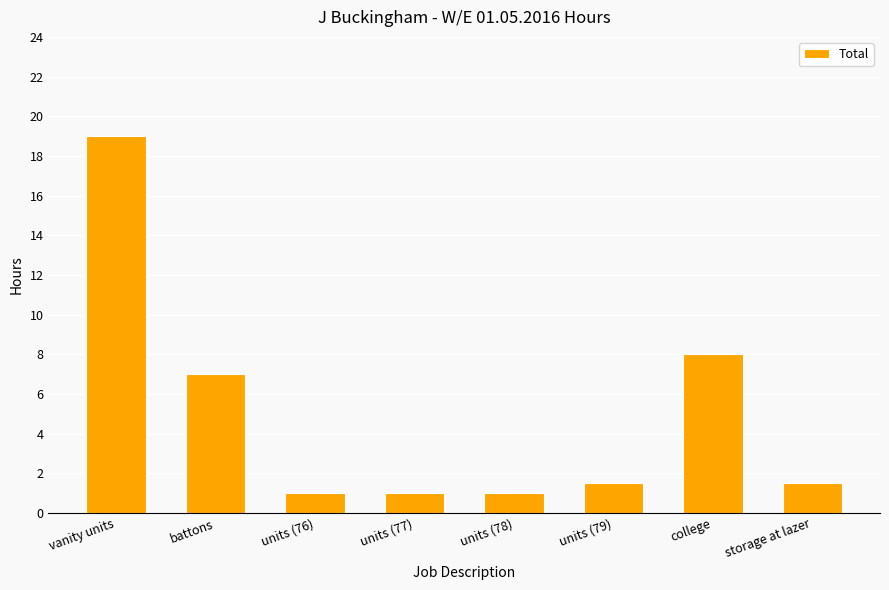

What is the ratio of the value at vanity units to the value at battons?

2.7